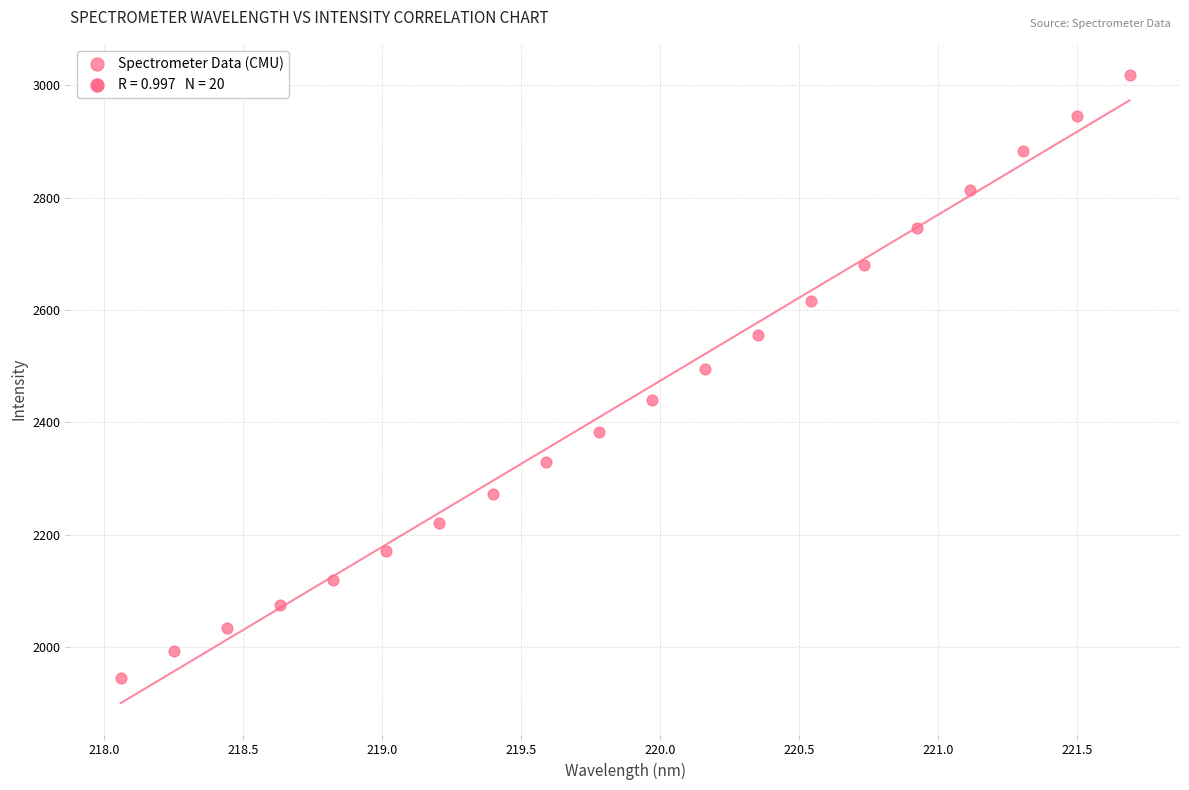

What is the range of Y values (max minus min)?

1071.2